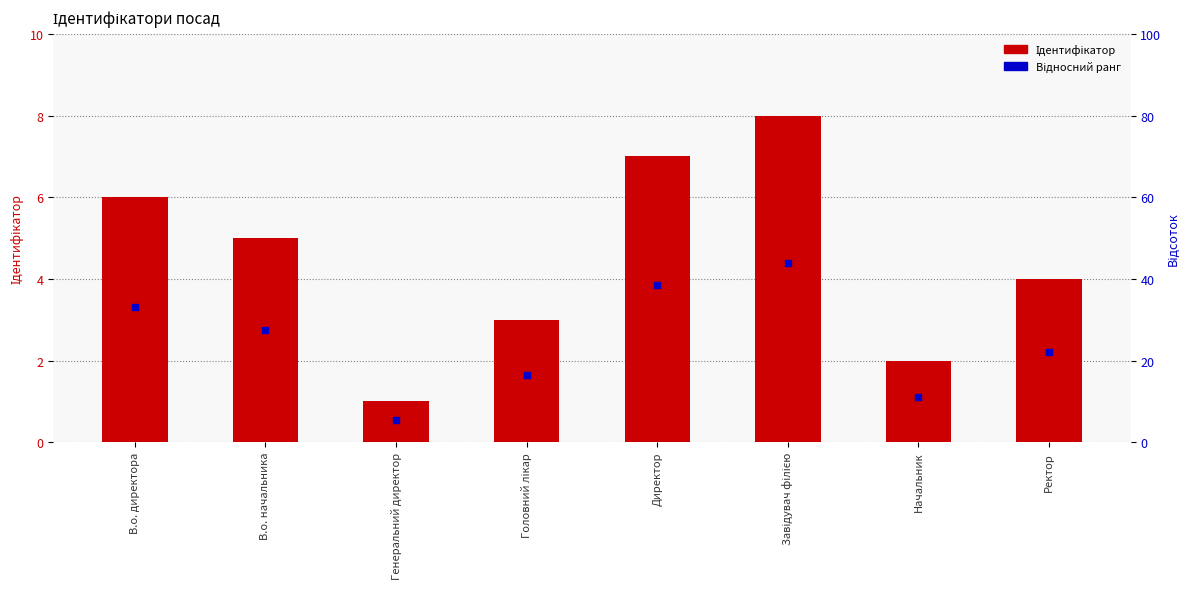

Which series has the widest spread of Y values?

Ідентифікатор